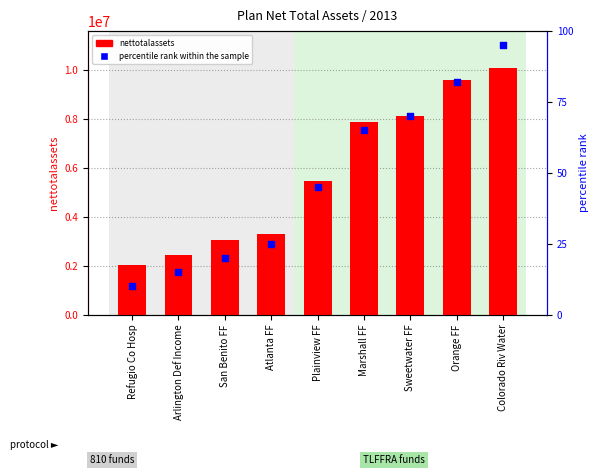

What is the total value across all series at Refugio Co Hosp?

2020288